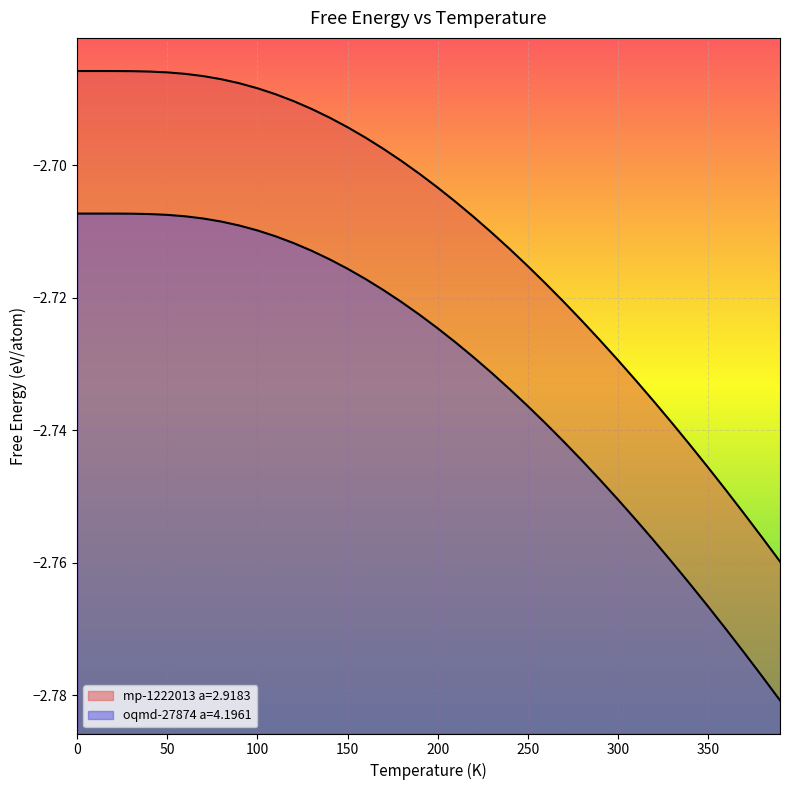

What is the difference between the maximum and minimum values in the mp-1222013 a=2.9183 series?

0.1